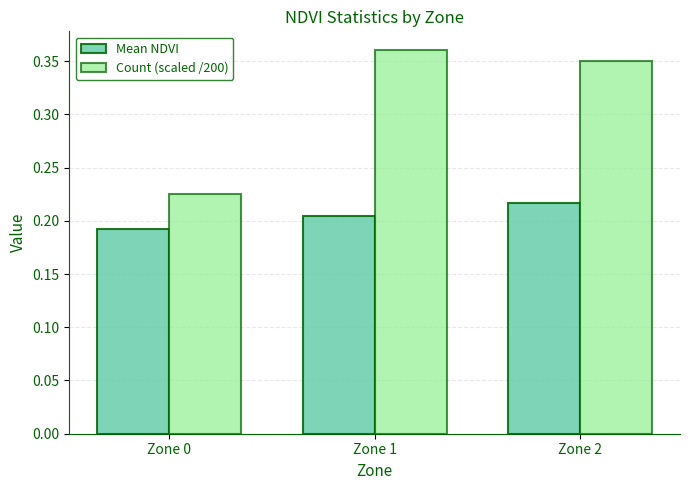

Is it true that Mean NDVI equals 0.1 at Zone 0?

False